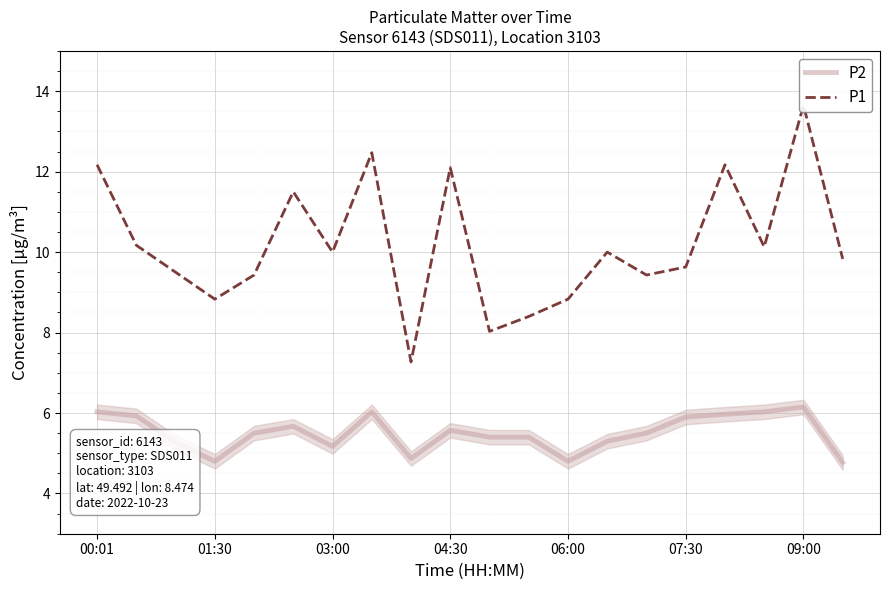

At how many categories does at least one series exceed 10?

8